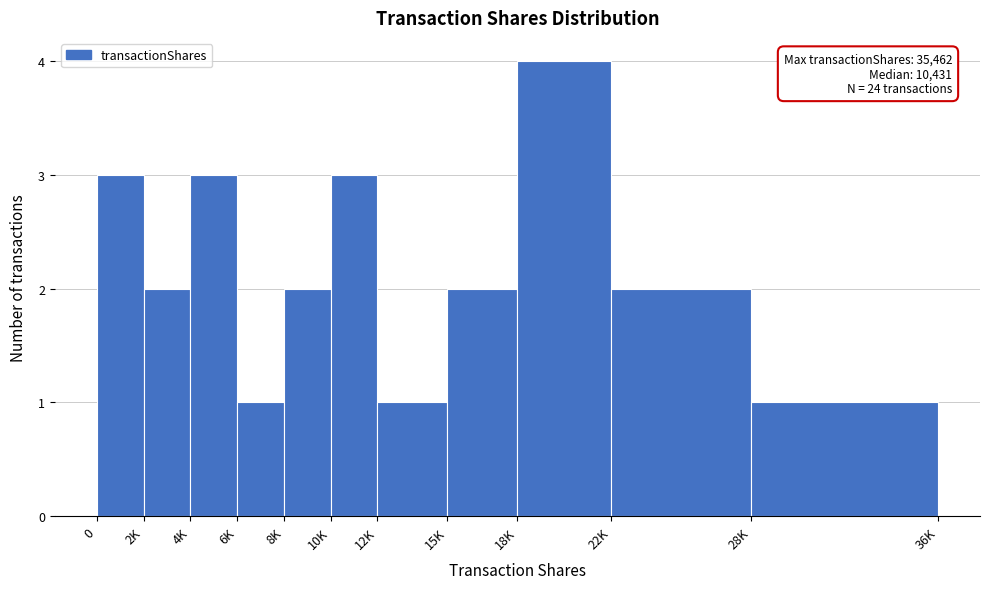

Reading right to left, what are all the values shown in this chart?

28K=1	22K=2	18K=4	15K=2	12K=1	10K=3	8K=2	6K=1	4K=3	2K=2	0=3